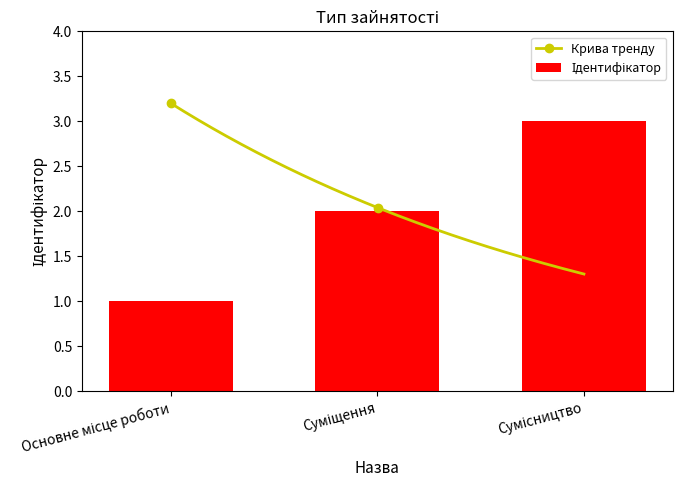

What is the label of the 3rd bar from the right?

Основне місце роботи